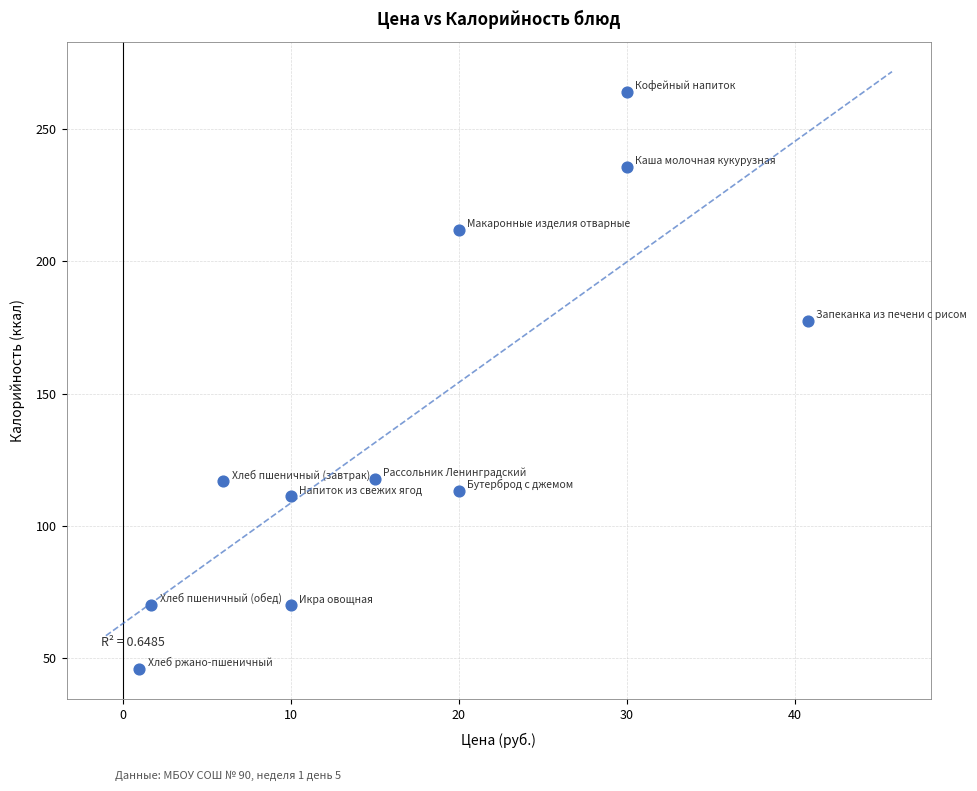

What Y value in the scatter plot is closest to 154?

177.5